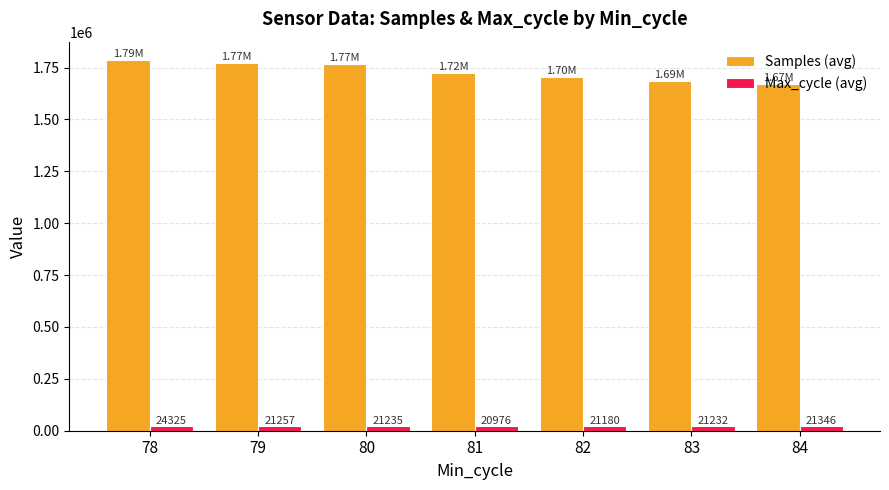

What is the difference between the maximum and minimum values in the Max_cycle (avg) series?

3348.5